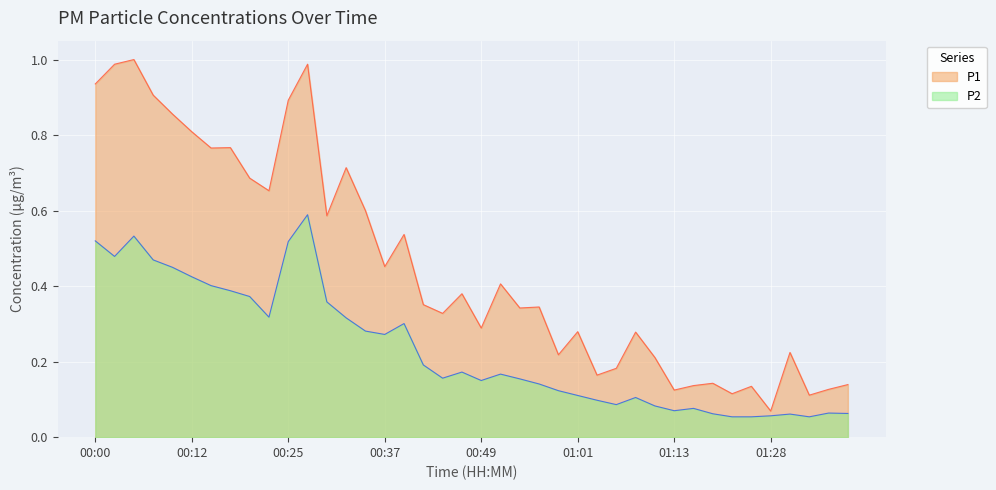

Reading left to right, transcribe all the data shown in this chart.

P1: 00:00=0.9	00:03=1.0	00:05=1.0	00:08=0.9	00:10=0.9	00:12=0.8	00:15=0.8	00:17=0.8	00:20=0.7	00:22=0.7	00:25=0.9	00:27=1.0	00:29=0.6	00:32=0.7	00:34=0.6	00:37=0.5	00:39=0.5	00:42=0.4	00:44=0.3	00:47=0.4	00:49=0.3	00:51=0.4	00:54=0.3	00:56=0.3	00:59=0.2	01:01=0.3	01:04=0.2	01:06=0.2	01:08=0.3	01:11=0.2	01:13=0.1	01:18=0.1	01:21=0.1	01:23=0.1	01:26=0.1	01:28=0.1	01:31=0.2	01:33=0.1	01:36=0.1	01:38=0.1
P2: 00:00=0.5	00:03=0.5	00:05=0.5	00:08=0.5	00:10=0.4	00:12=0.4	00:15=0.4	00:17=0.4	00:20=0.4	00:22=0.3	00:25=0.5	00:27=0.6	00:29=0.4	00:32=0.3	00:34=0.3	00:37=0.3	00:39=0.3	00:42=0.2	00:44=0.2	00:47=0.2	00:49=0.2	00:51=0.2	00:54=0.2	00:56=0.1	00:59=0.1	01:01=0.1	01:04=0.1	01:06=0.1	01:08=0.1	01:11=0.1	01:13=0.1	01:18=0.1	01:21=0.1	01:23=0.1	01:26=0.1	01:28=0.1	01:31=0.1	01:33=0.1	01:36=0.1	01:38=0.1